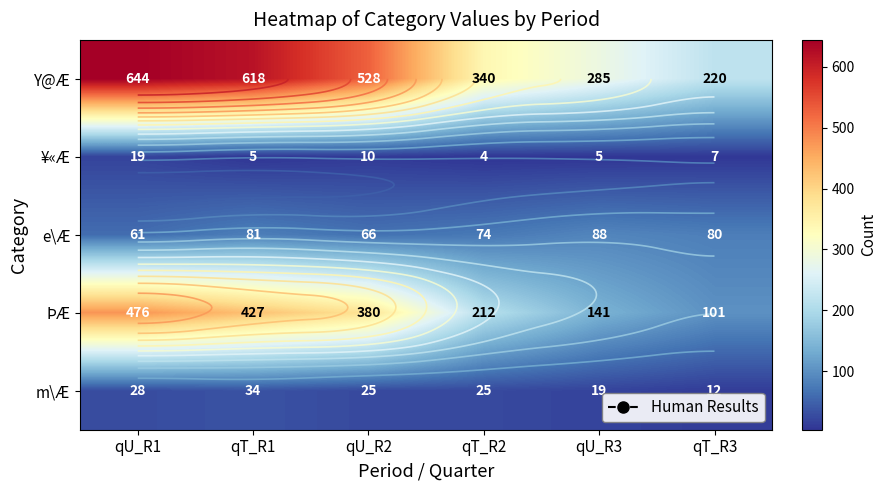

Rank the series at qT_R2 from highest to lowest value.

Y@Æ, ÞÆ, e\Æ, m\Æ, ¥«Æ